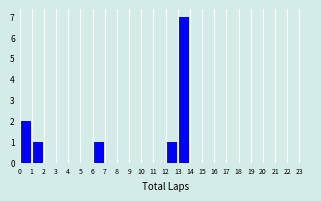

Reading left to right, list every bar in this chart as the range it spans on the x-axis followed by its height. The values are not printed on the chart, so give them approximately, as read against the axis.

0 to 1: 2
1 to 2: 1
2 to 3: 0
3 to 4: 0
4 to 5: 0
5 to 6: 0
6 to 7: 1
7 to 8: 0
8 to 9: 0
9 to 10: 0
10 to 11: 0
11 to 12: 0
12 to 13: 1
13 to 14: 7
14 to 15: 0
15 to 16: 0
16 to 17: 0
17 to 18: 0
18 to 19: 0
19 to 20: 0
20 to 21: 0
21 to 22: 0
22 to 23: 0
23 to 24: 0